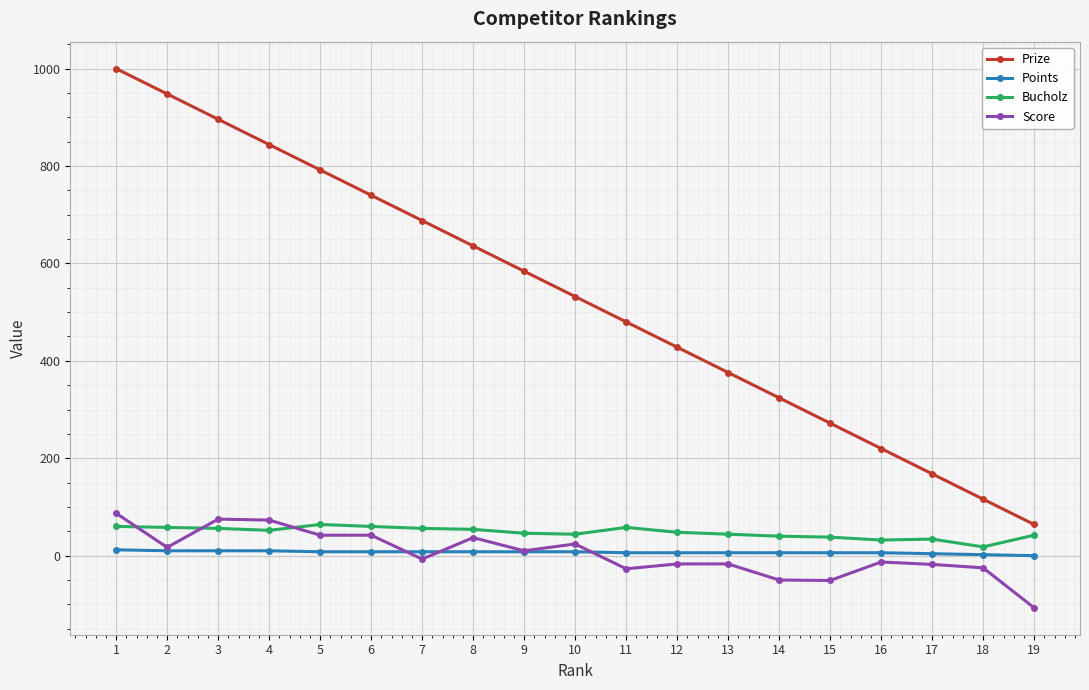

True or false: Prize and Score cross at least once.

False